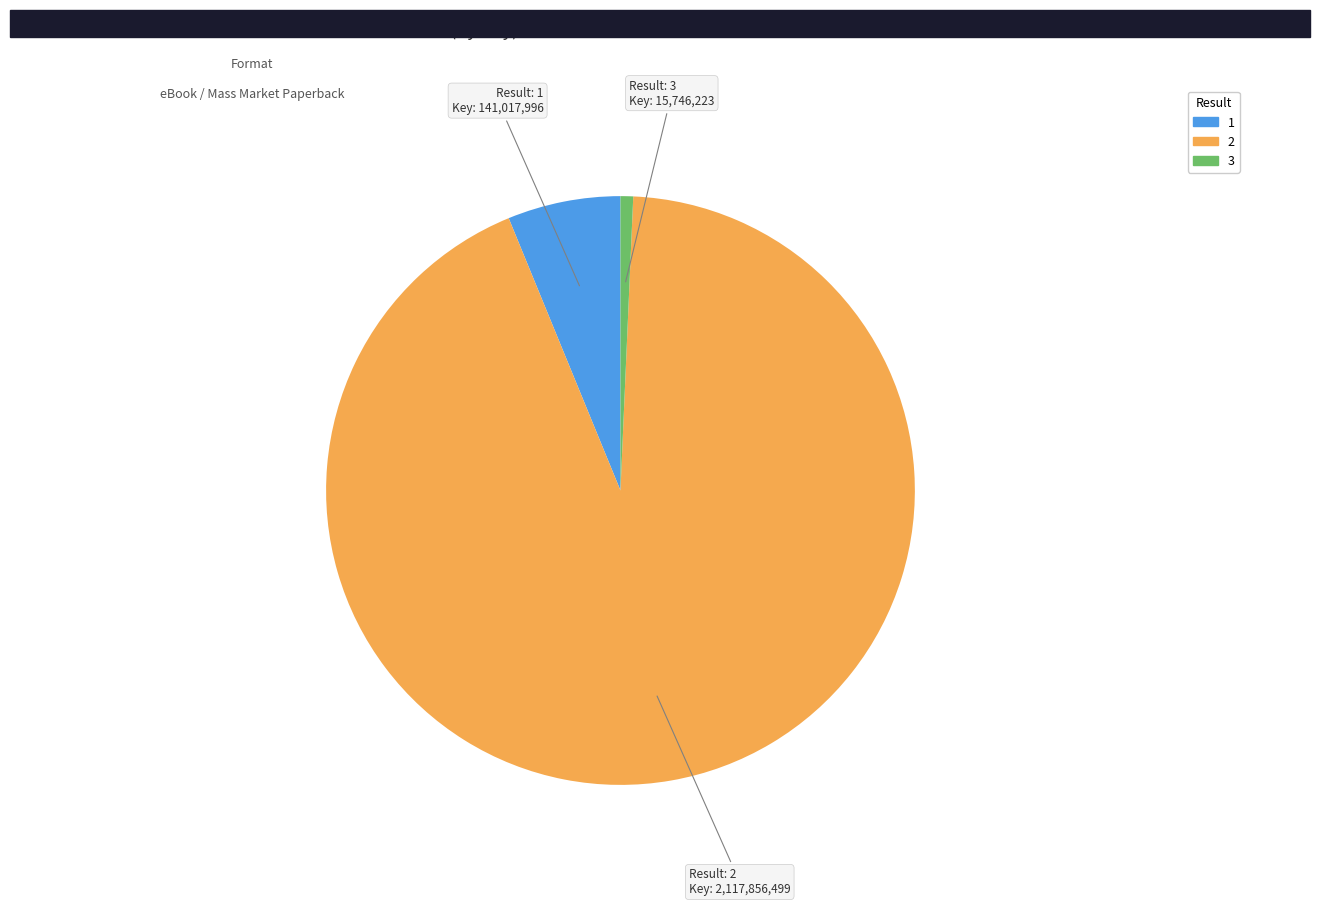

What is the majority slice?

2